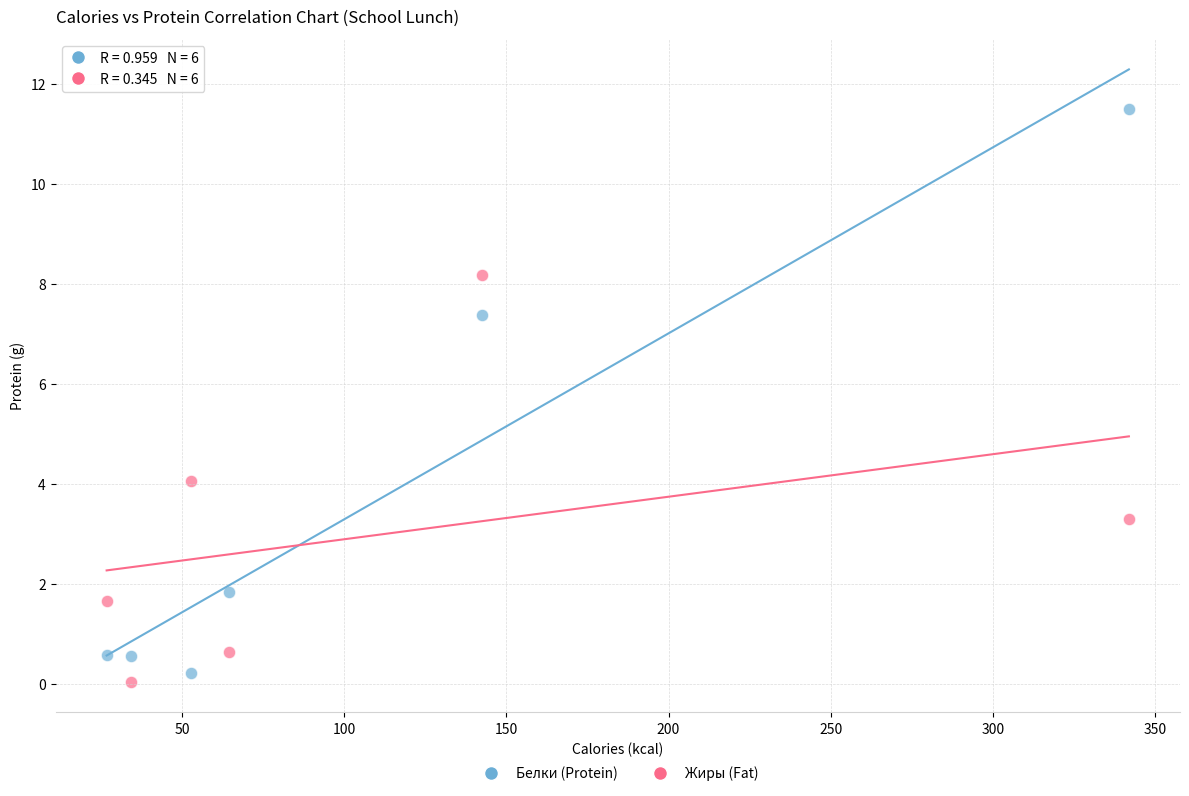

Which series has the largest Y range (max minus min)?

Белки (Protein)